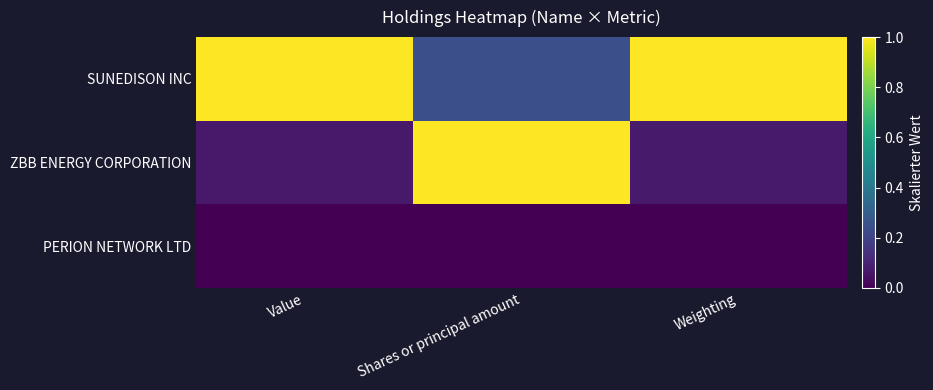

Rank the series by their average value, from lowest to highest.

PERION NETWORK LTD, ZBB ENERGY CORPORATION, SUNEDISON INC